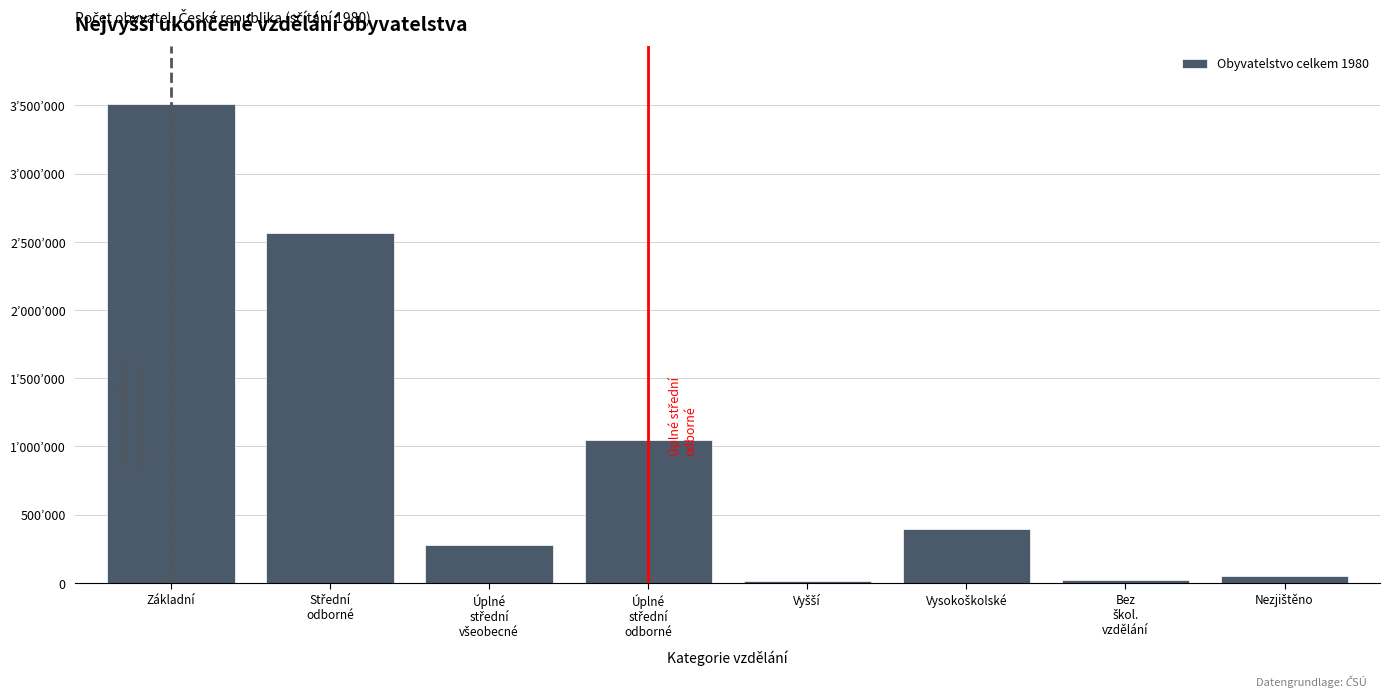

Are the bars horizontal?

No